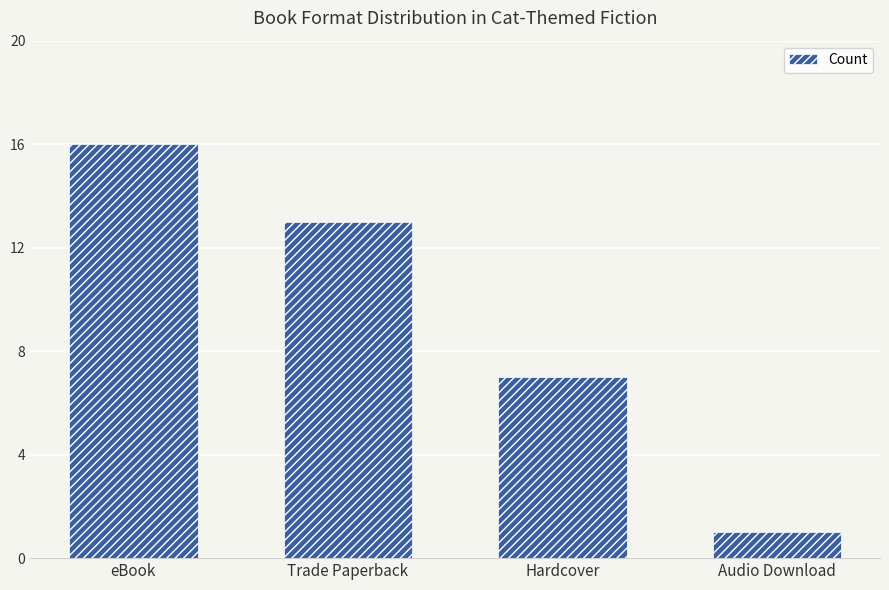

What is the label of the 1st bar from the left?

eBook